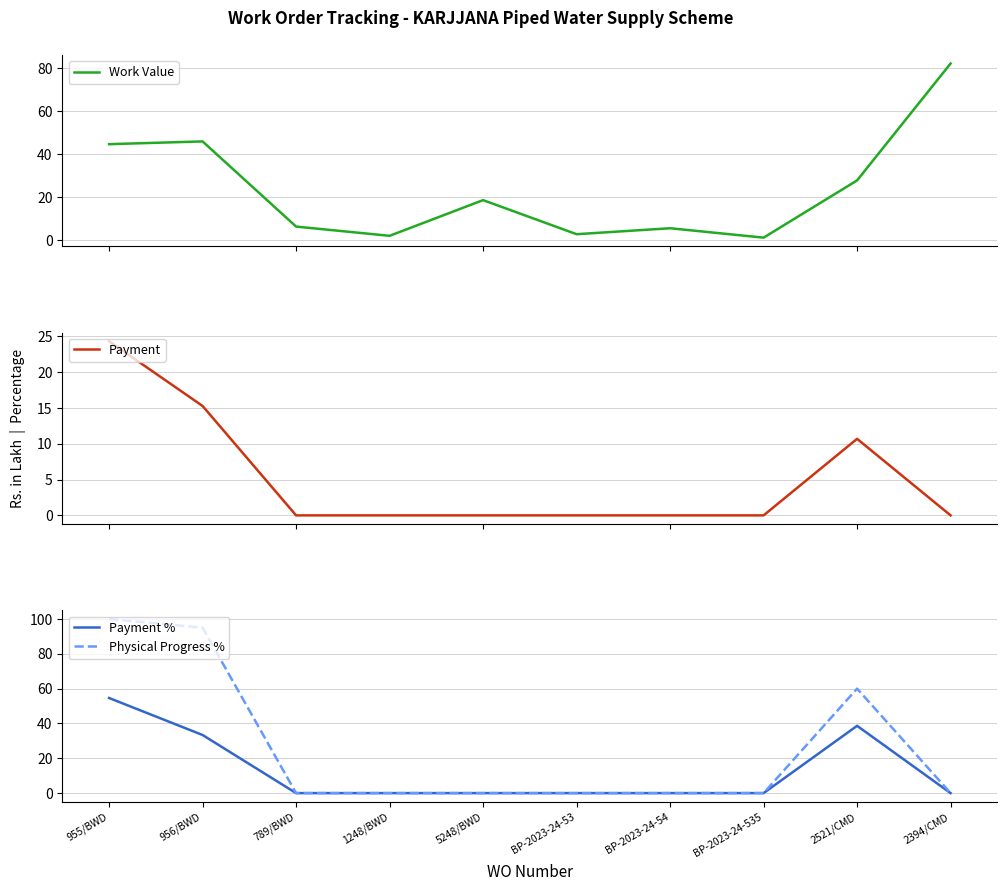

Is it true that Physical Progress % equals 30.3 at 5248/BWD?

False